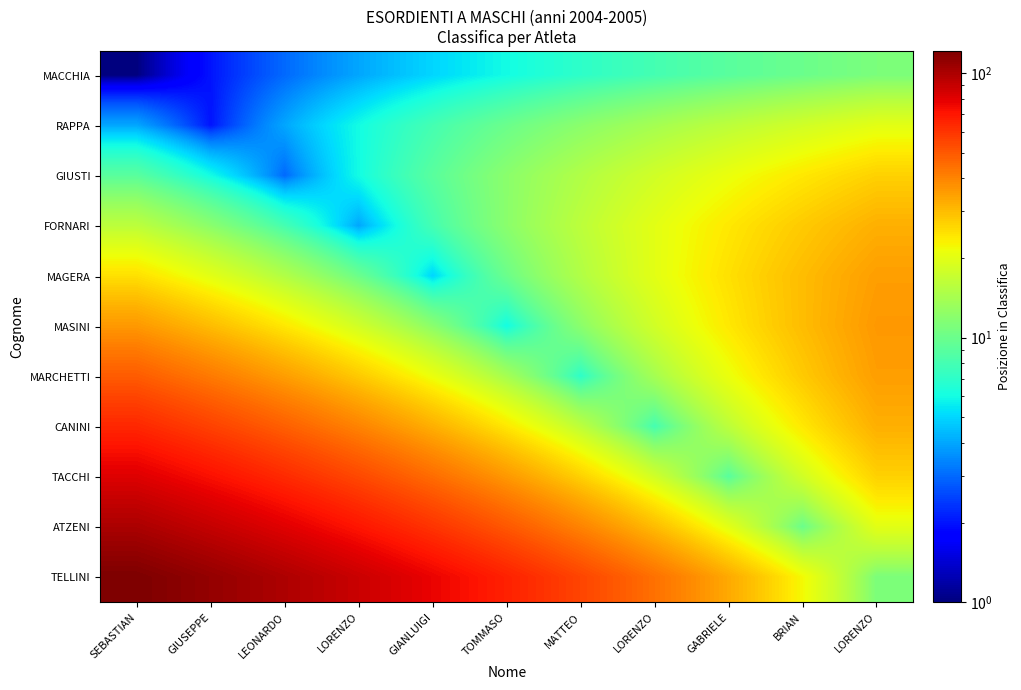

Rank the series by their maximum value, from highest to lowest.

TELLINI, ATZENI, TACCHI, CANINI, MARCHETTI, MASINI, MAGERA, FORNARI, GIUSTI, RAPPA, MACCHIA